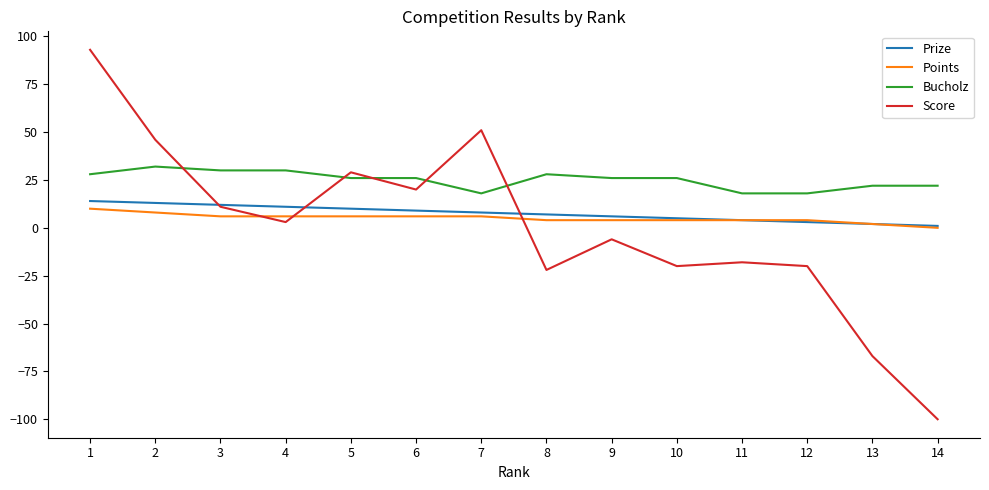

Is the value of Bucholz at 12 greater than the value of Points at 6?

Yes